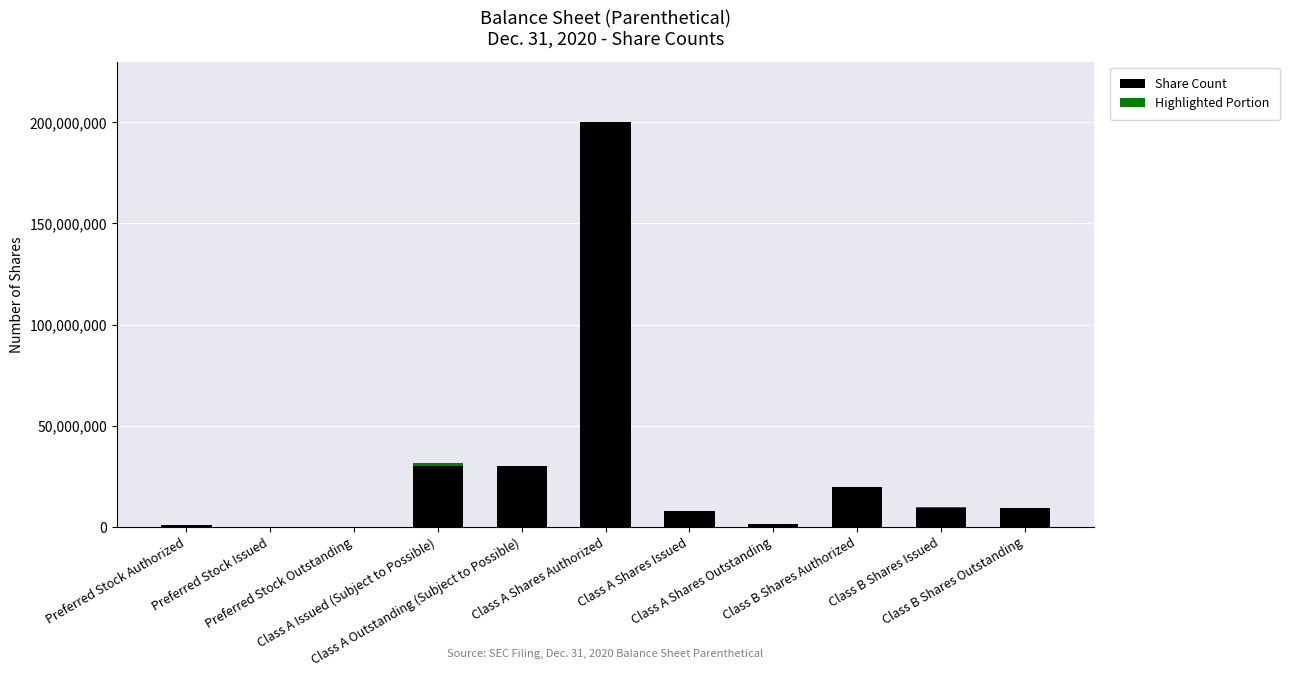

What is the highest value of the Share Count series?

200000000.0